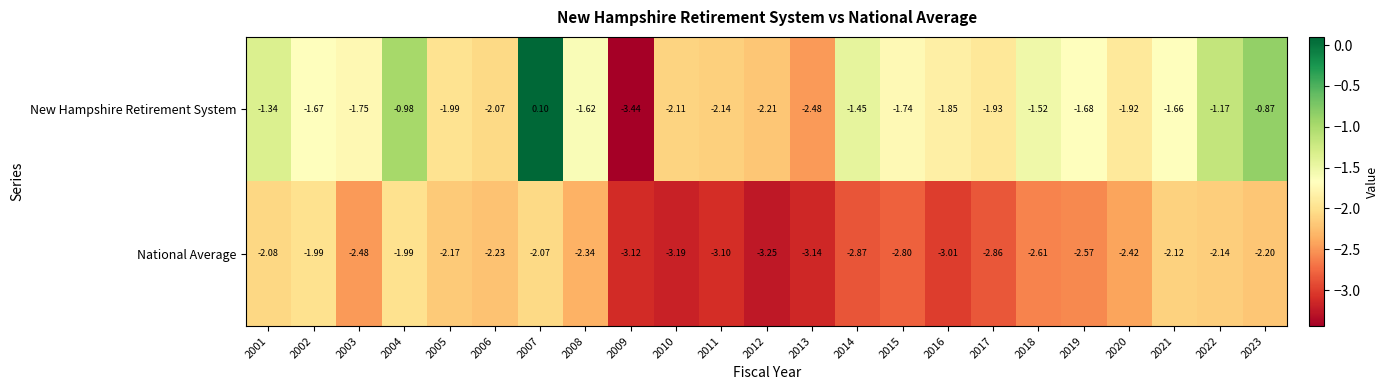

Is the value of New Hampshire Retirement System at 2002 greater than the value of National Average at 2005?

Yes